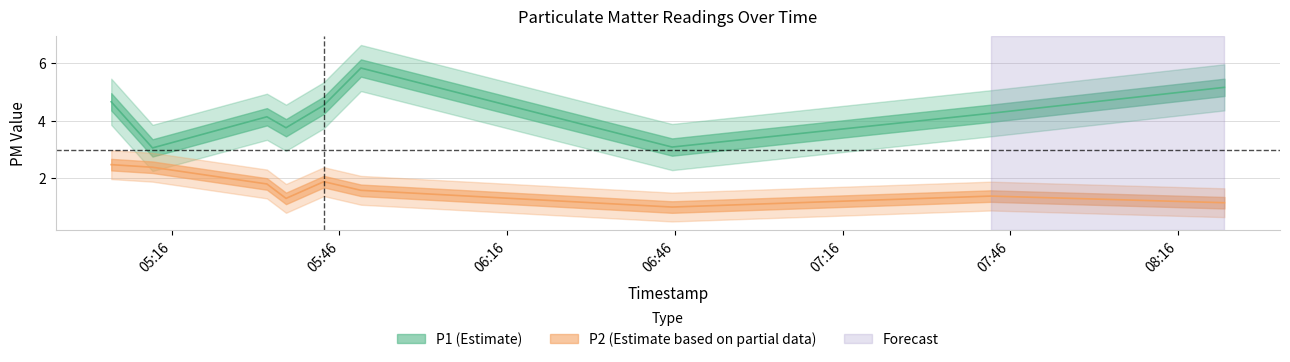

At which label does P1 first exceed 4?

2023-07-13T05:05:10